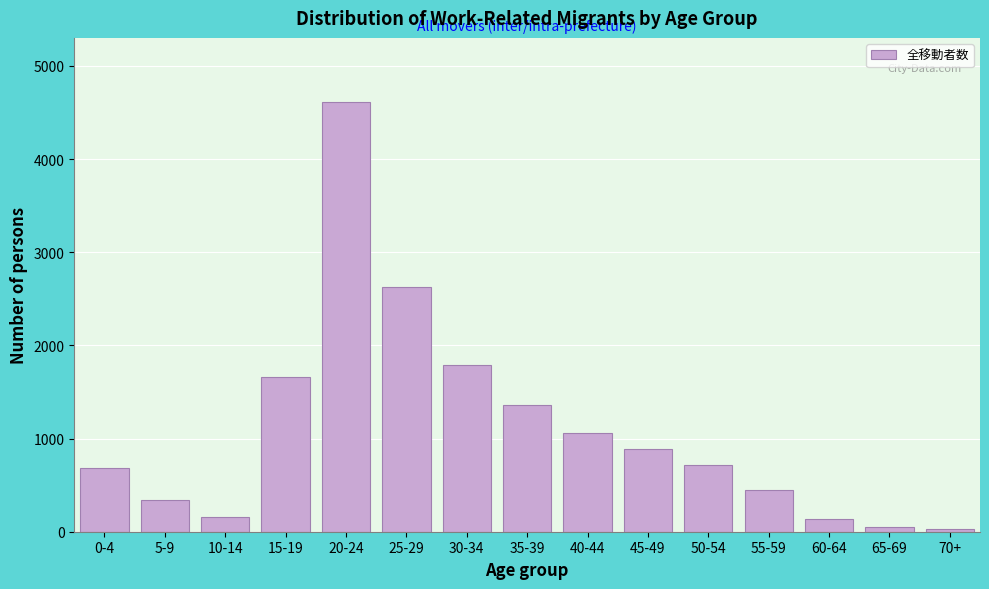

Reading right to left, list all the values displayed in this chart.

32	54	132	443	719	888	1058	1356	1794	2627	4609	1664	163	338	681